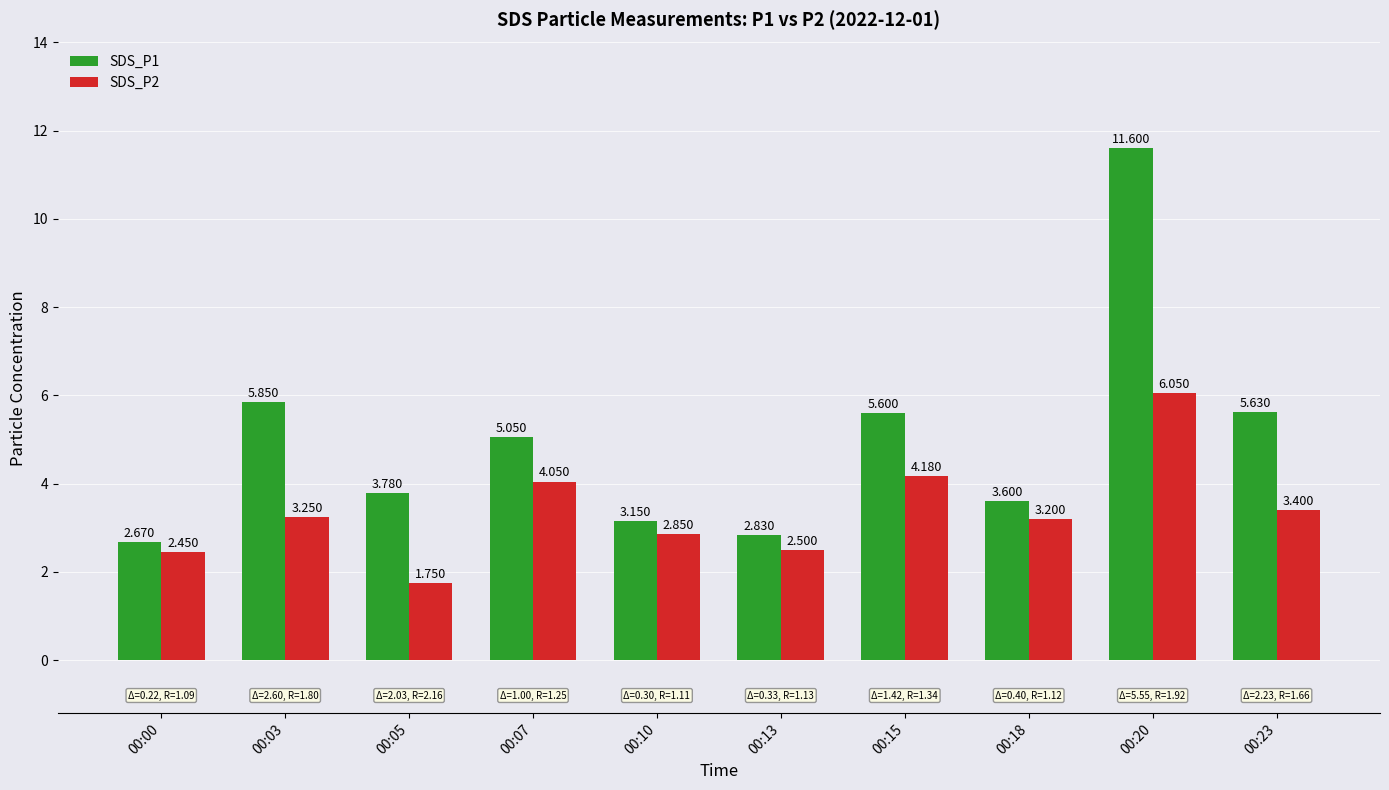

Which series has the largest total across all categories?

SDS_P1